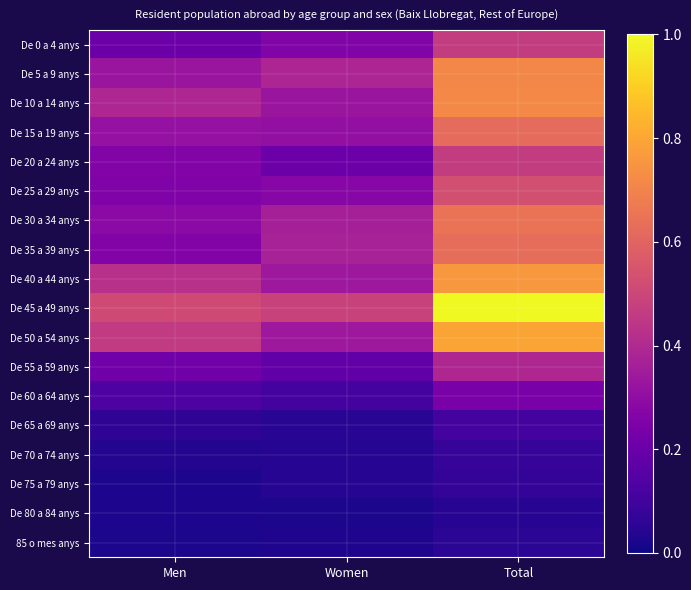

Rank the series at Total from lowest to highest value.

De 80 a 84 anys, 85 o mes anys, De 75 a 79 anys, De 70 a 74 anys, De 65 a 69 anys, De 60 a 64 anys, De 55 a 59 anys, De 0 a 4 anys, De 20 a 24 anys, De 25 a 29 anys, De 15 a 19 anys, De 35 a 39 anys, De 30 a 34 anys, De 5 a 9 anys, De 10 a 14 anys, De 40 a 44 anys, De 50 a 54 anys, De 45 a 49 anys